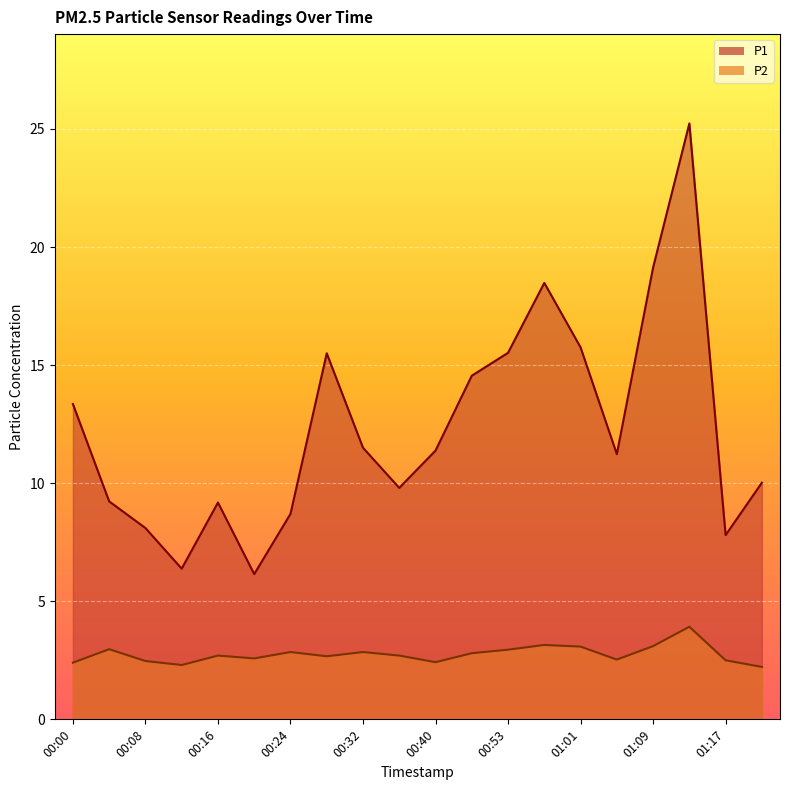

True or false: P2 and P1 cross at least once.

False